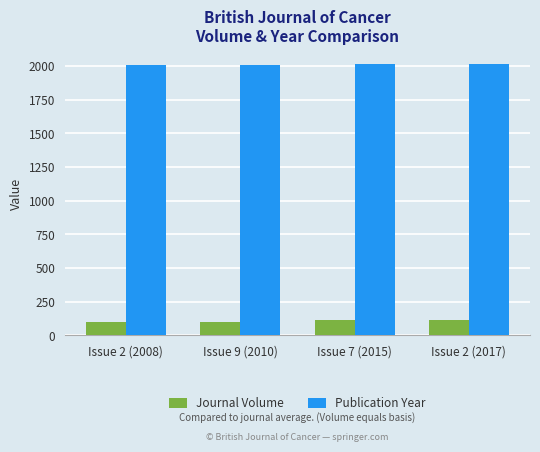

How many distinct data groups are displayed?

2